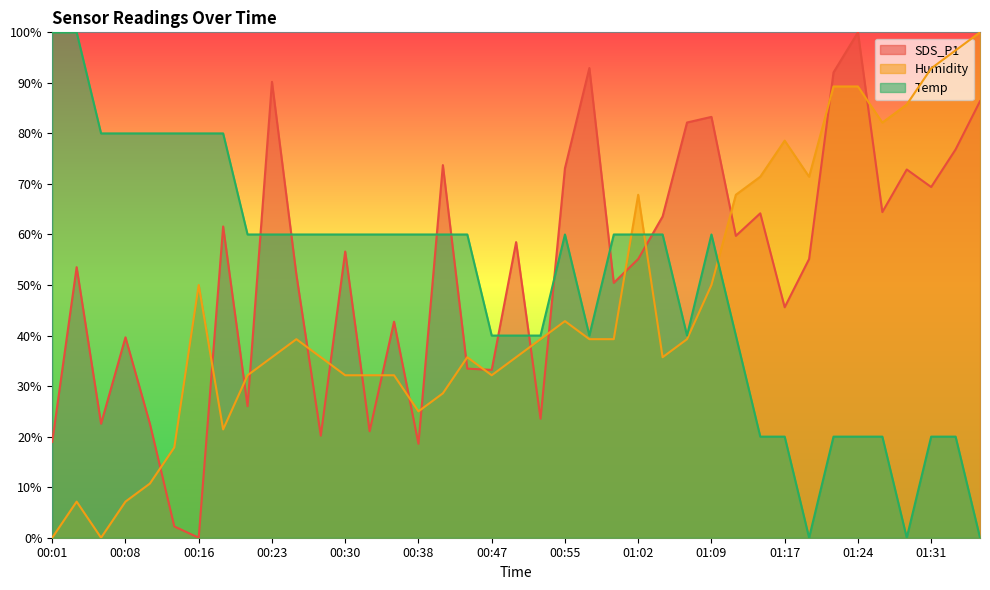

What value does the SDS_P1 series have at 00:25?

52.0